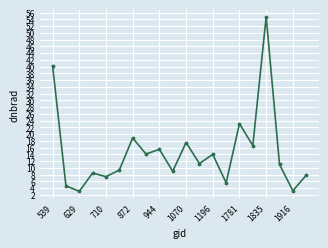

What is the smallest value displayed?

3.1